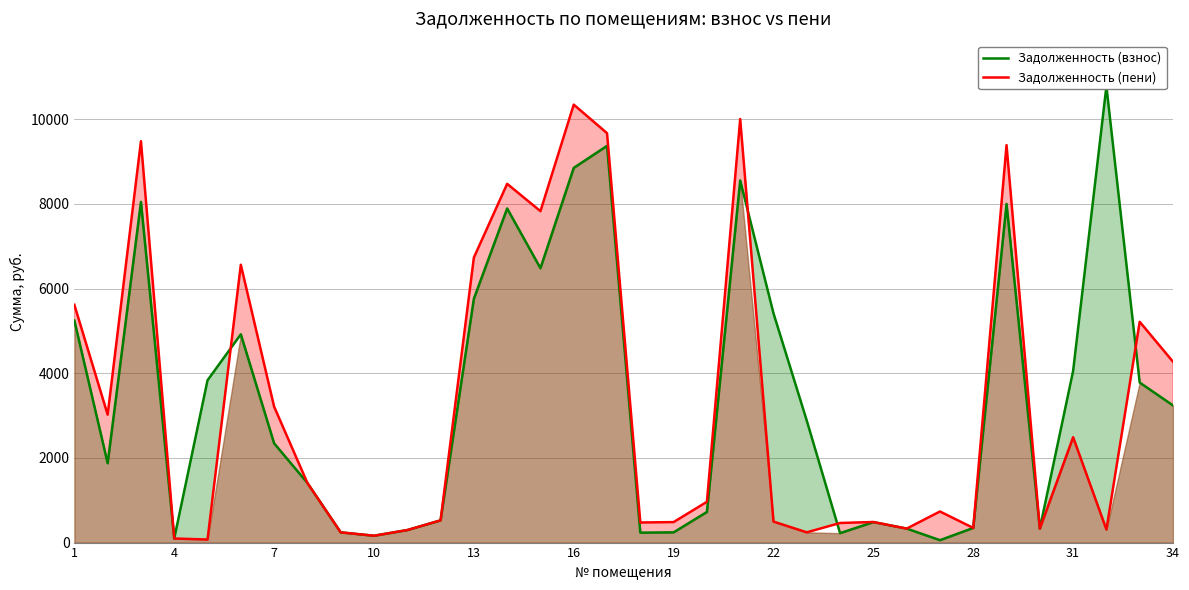

True or false: Задолженность (пени) and Задолженность (взнос) intersect in this chart.

True